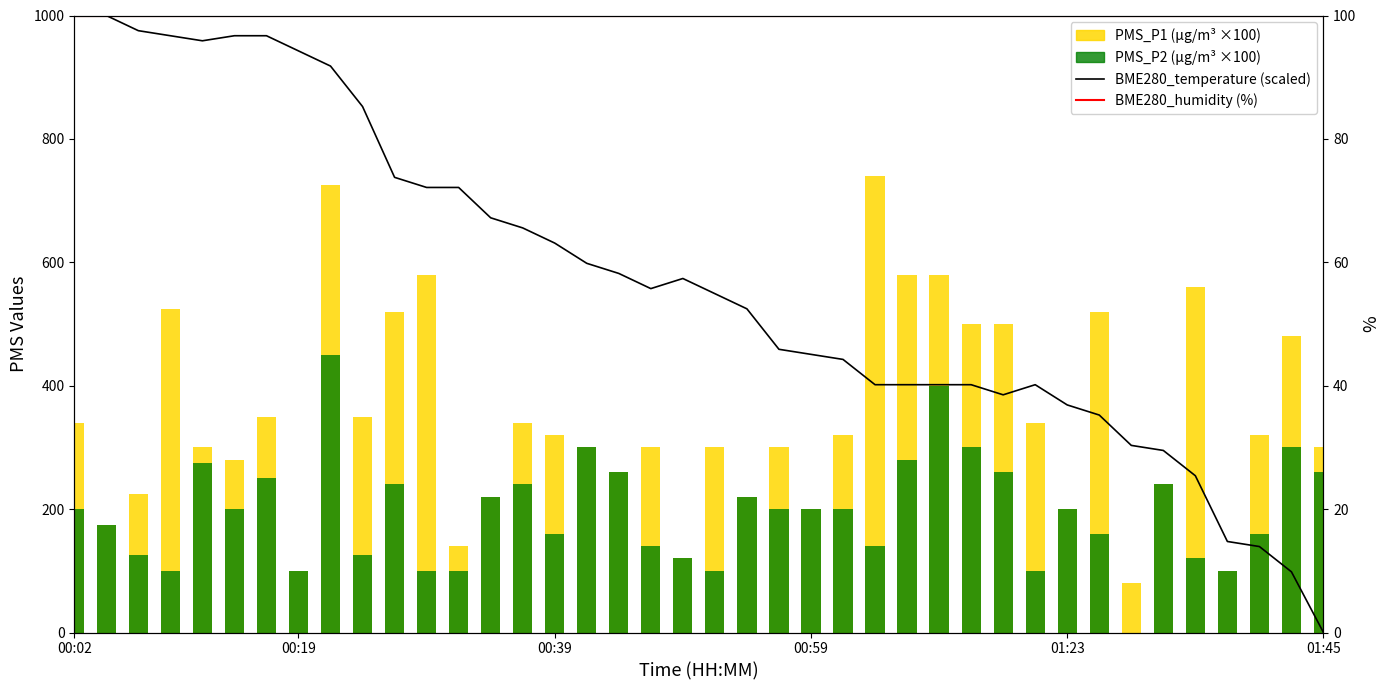

What is the highest value of the BME280_humidity (%) series?

100.0